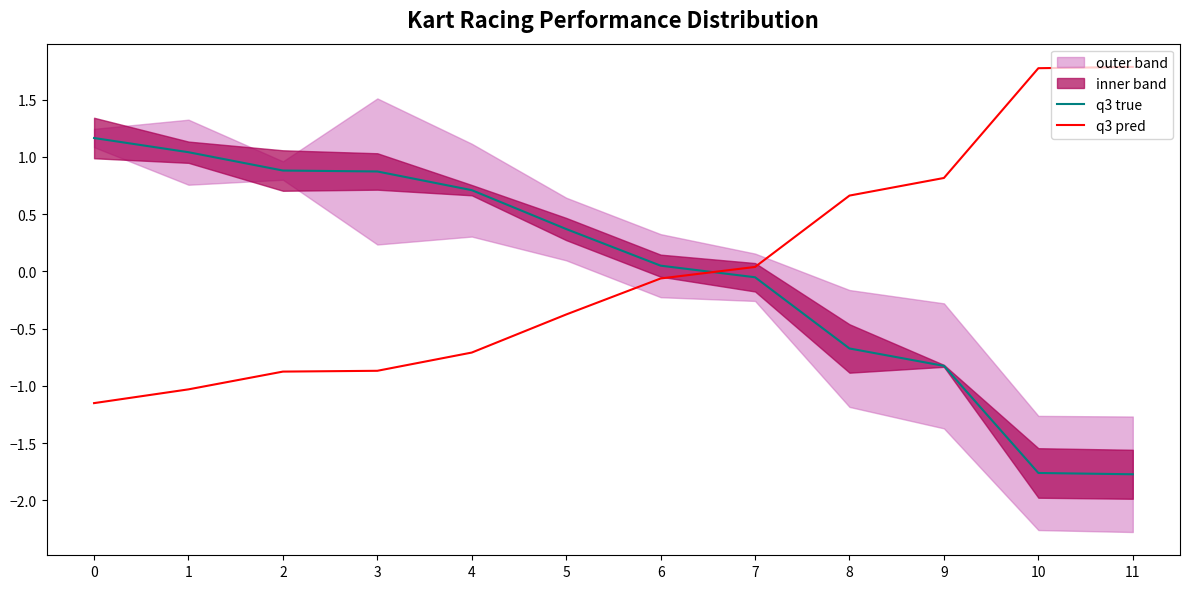

How many times do q3 true and q3 pred cross each other?

1